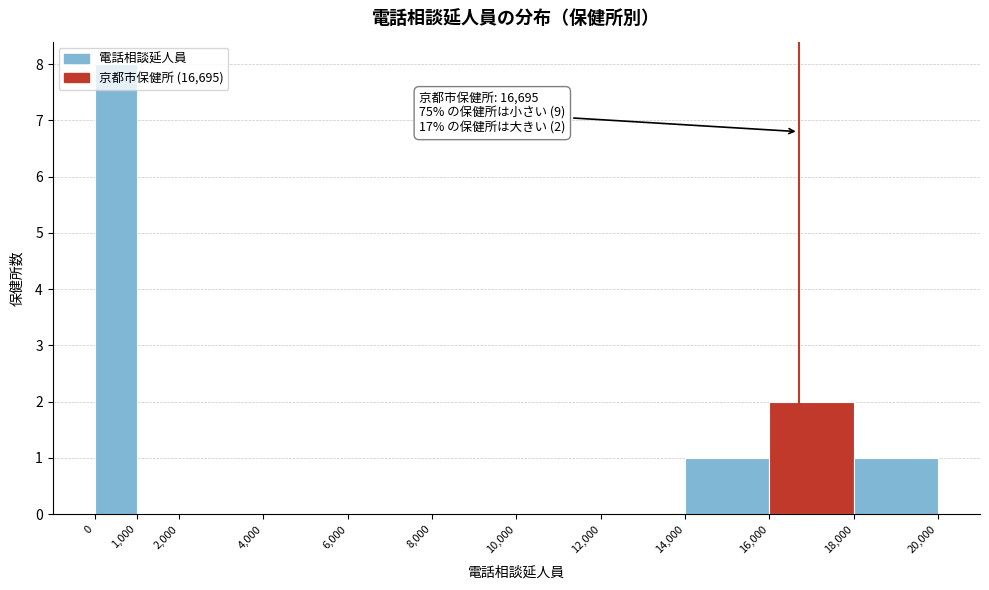

Over which range of the x-axis is the bar tallest?

0 to 1,000